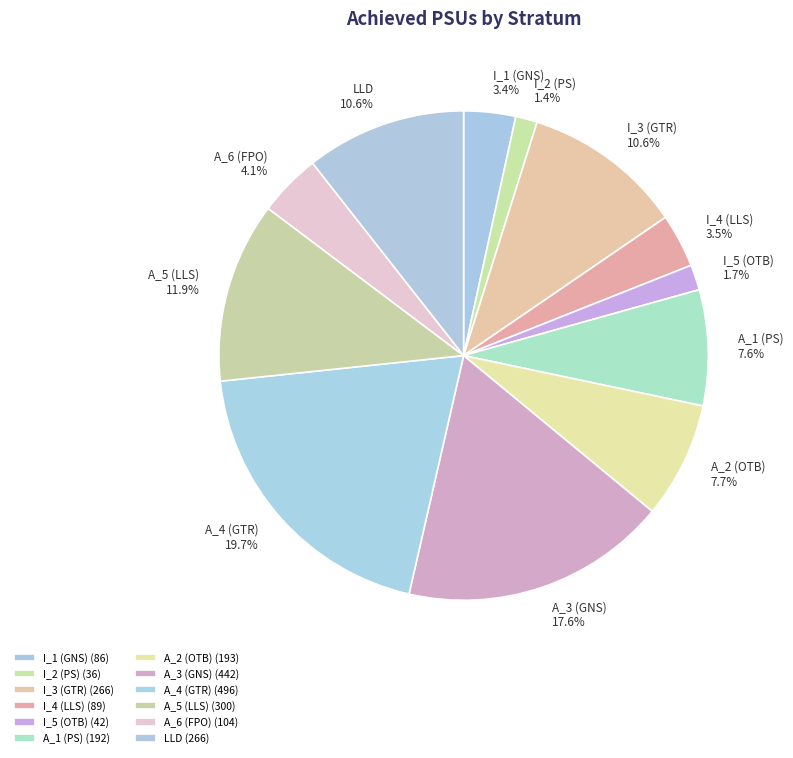

Is there a majority slice in this chart?

No